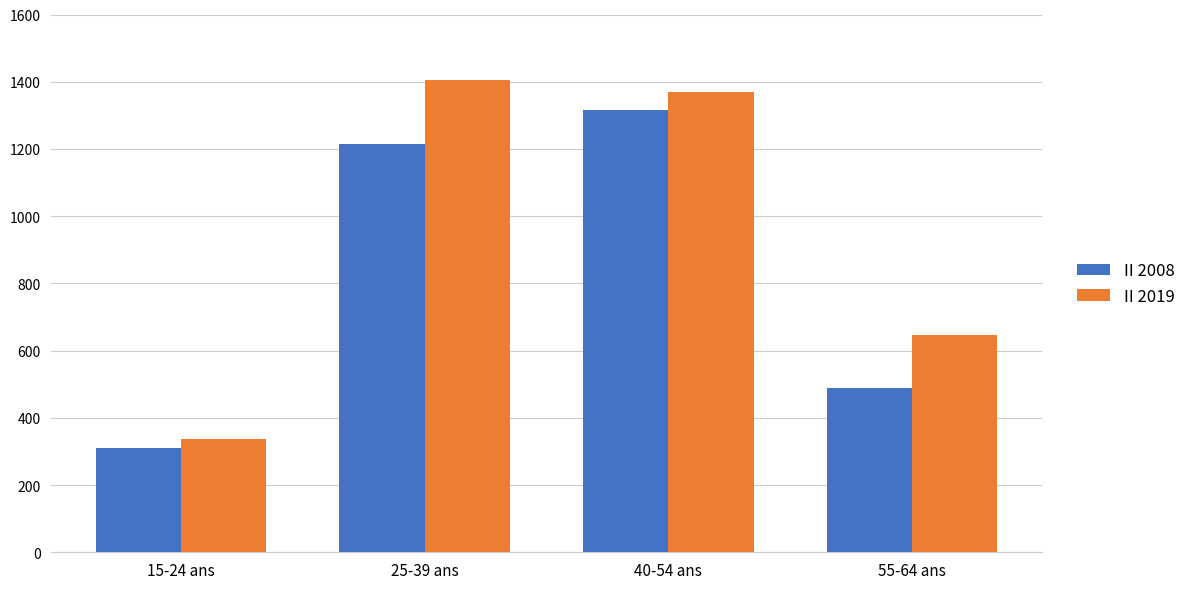

Which series has the largest total across all categories?

II 2019